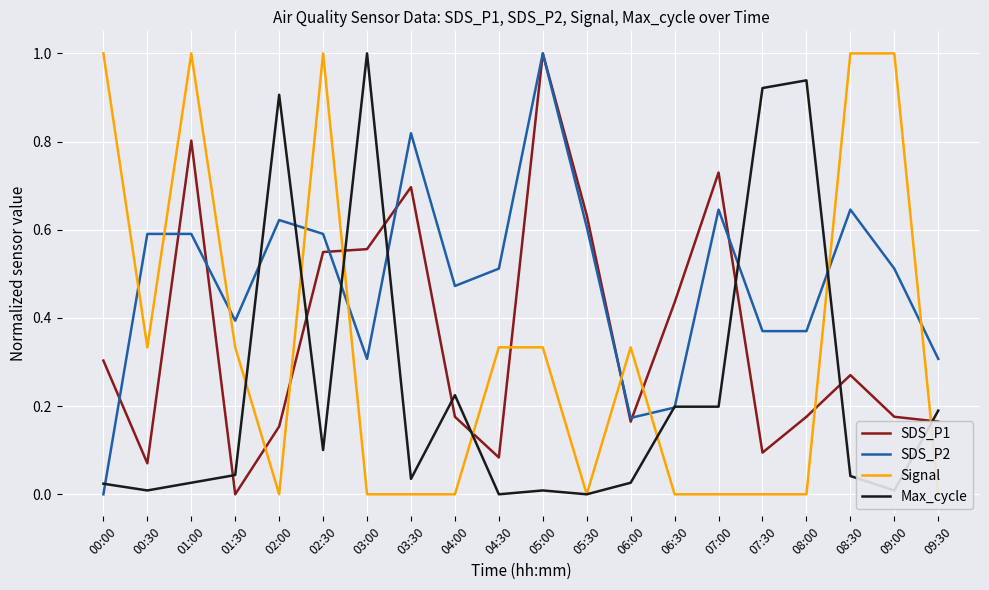

What is the total value across all series at 04:00?

0.9